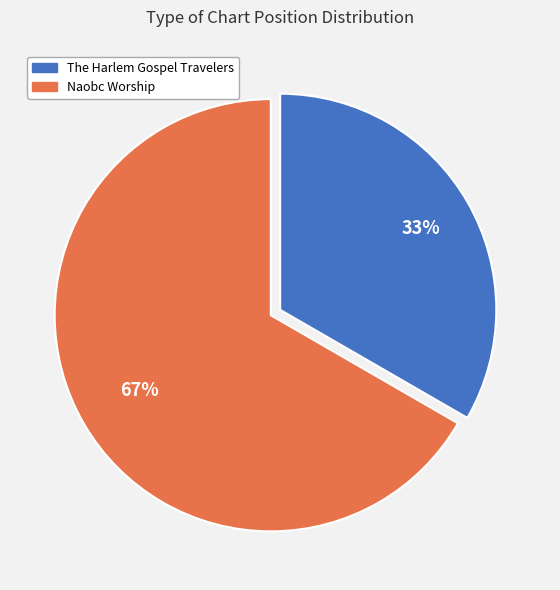

Combined, do Naobc Worship and The Harlem Gospel Travelers account for over 50%?

Yes